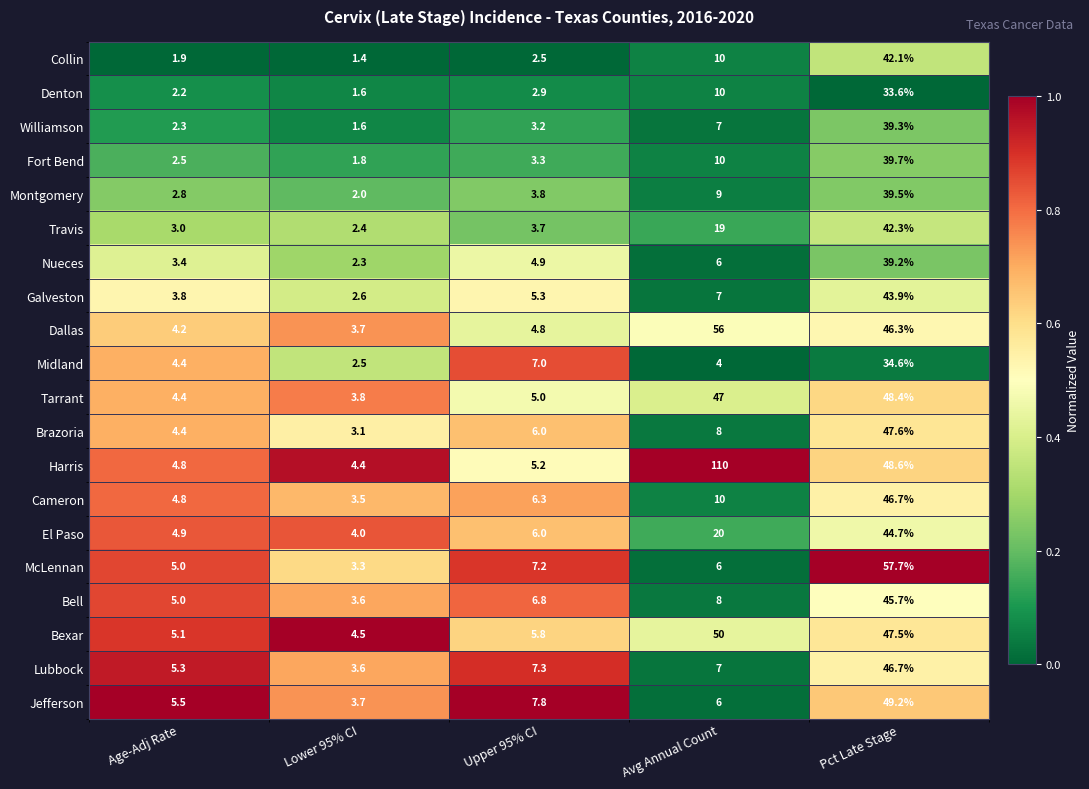

What is the difference between the second highest and minimum values in the El Paso series?

16.0